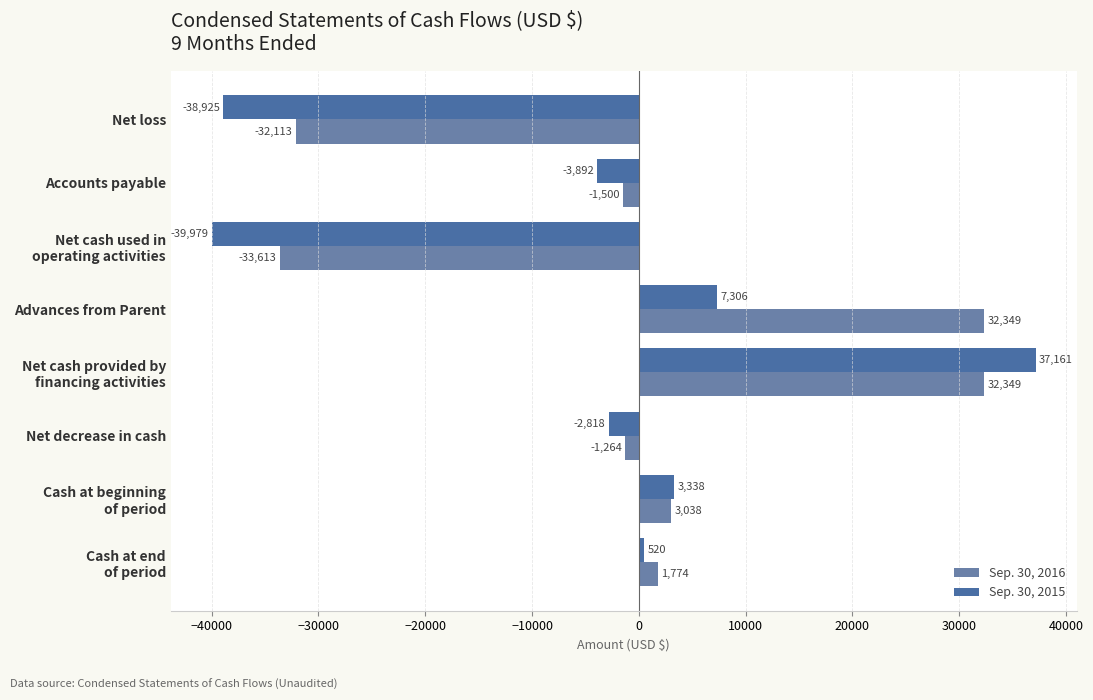

Count the number of data series in this chart.

2